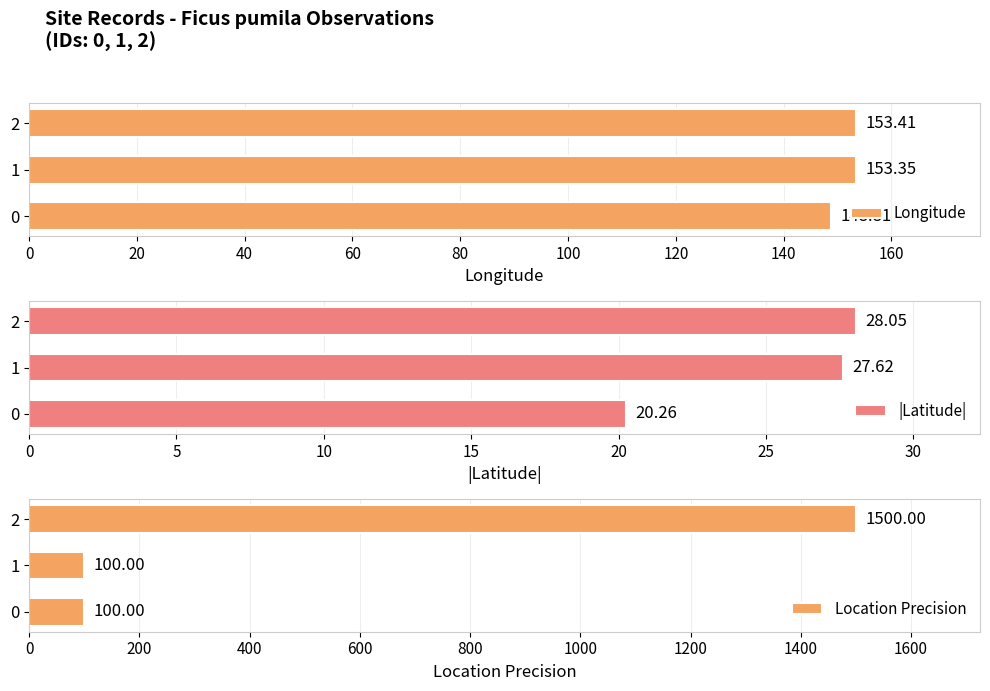

What is the difference between the Longitude values at 1 and 0?

4.5